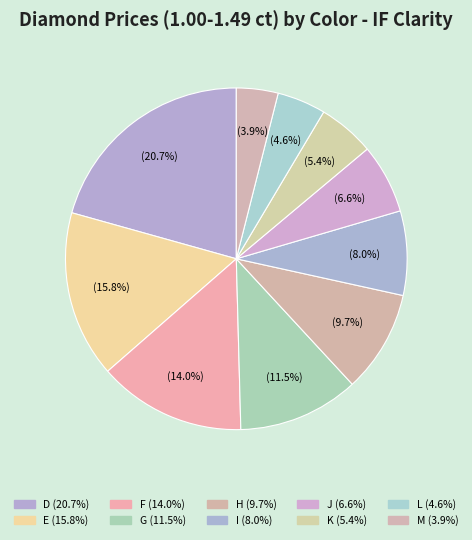

To the nearest percent, what percentage of the pie is H?

10%